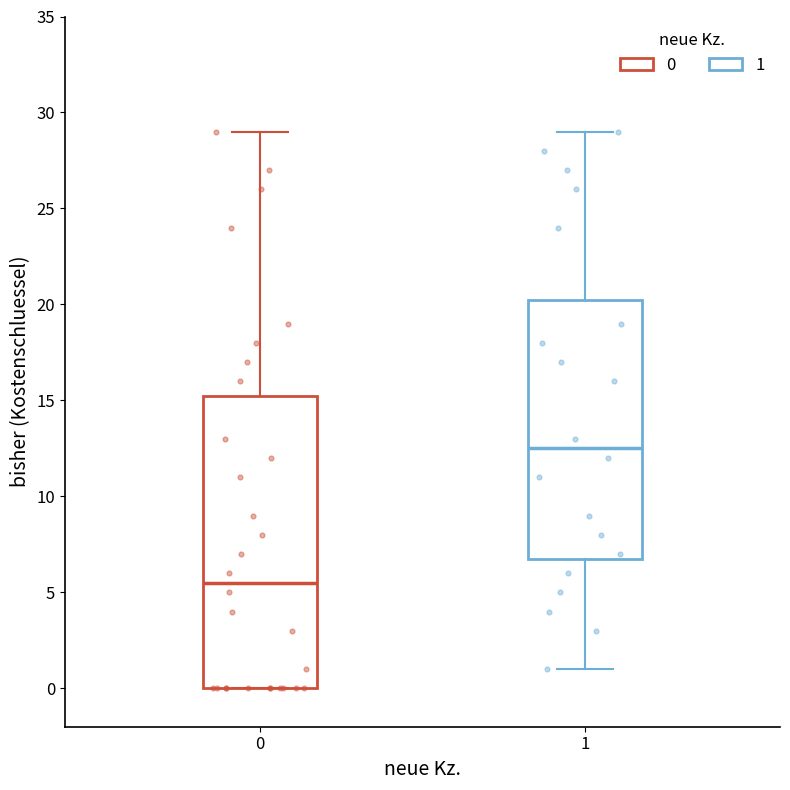

Where is the lower edge of the box at x = 0 on the y-axis? The values are not printed on the chart, so give them approximately, as read against the axis.

0.0